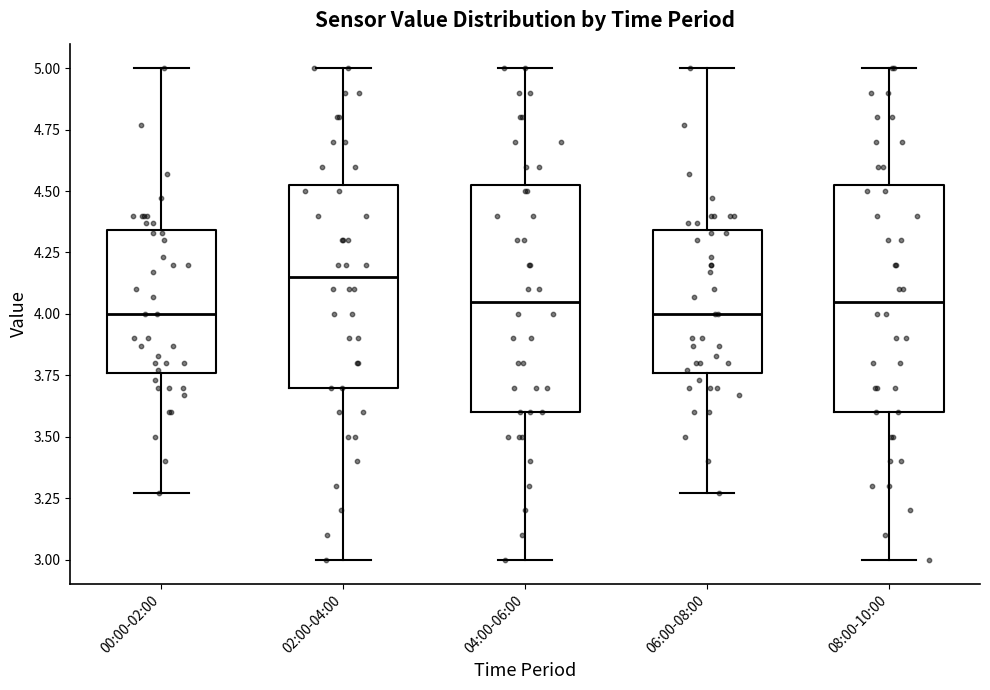

Reading left to right, transcribe this box plot: for each box, give where its median line is, the range the box spans, and where its two whiskers end, as read against the y-axis. The values are not printed on the chart, so give them approximately, as read against the axis.

00:00-02:00: median 4.00, box 3.75 to 4.35, whiskers 3.25 to 5.00
02:00-04:00: median 4.15, box 3.70 to 4.55, whiskers 3.00 to 5.00
04:00-06:00: median 4.05, box 3.60 to 4.55, whiskers 3.00 to 5.00
06:00-08:00: median 4.00, box 3.75 to 4.35, whiskers 3.25 to 5.00
08:00-10:00: median 4.05, box 3.60 to 4.55, whiskers 3.00 to 5.00